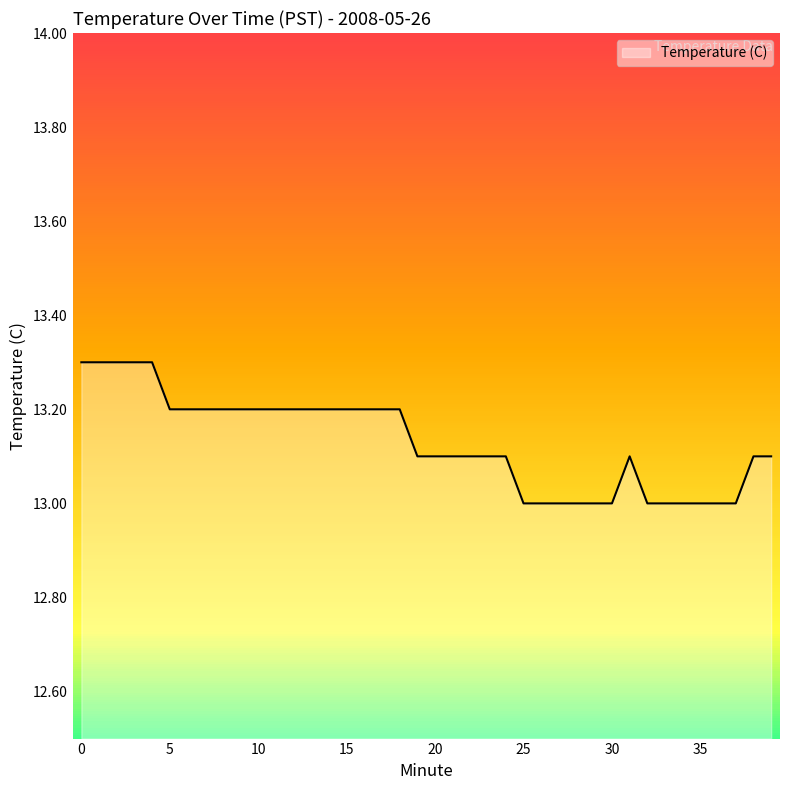

What is the maximum value shown in the chart?

13.3